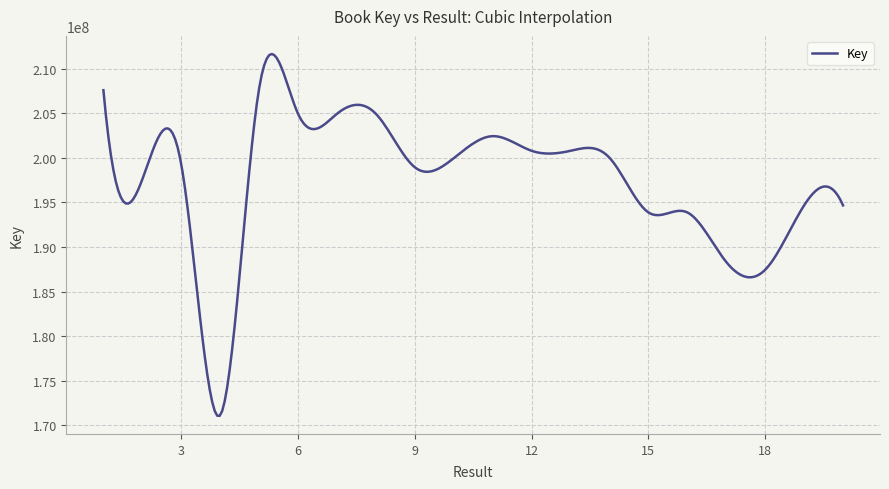

What is the difference between the maximum and minimum values?

40557769.2